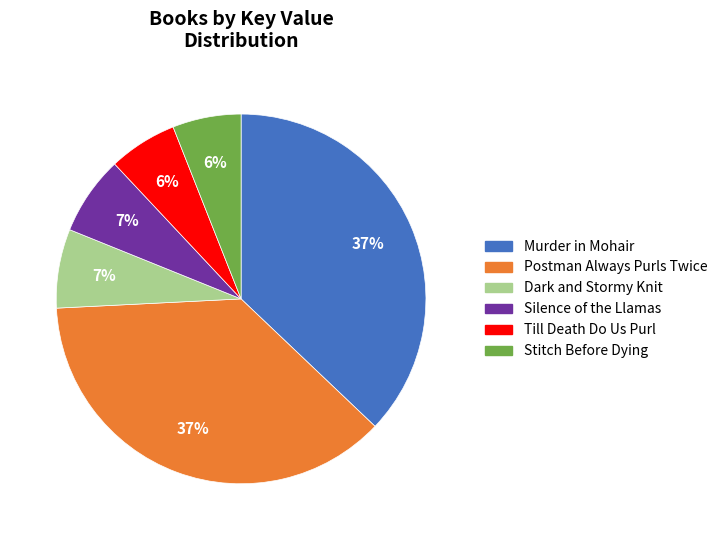

Is there a majority slice in this chart?

No